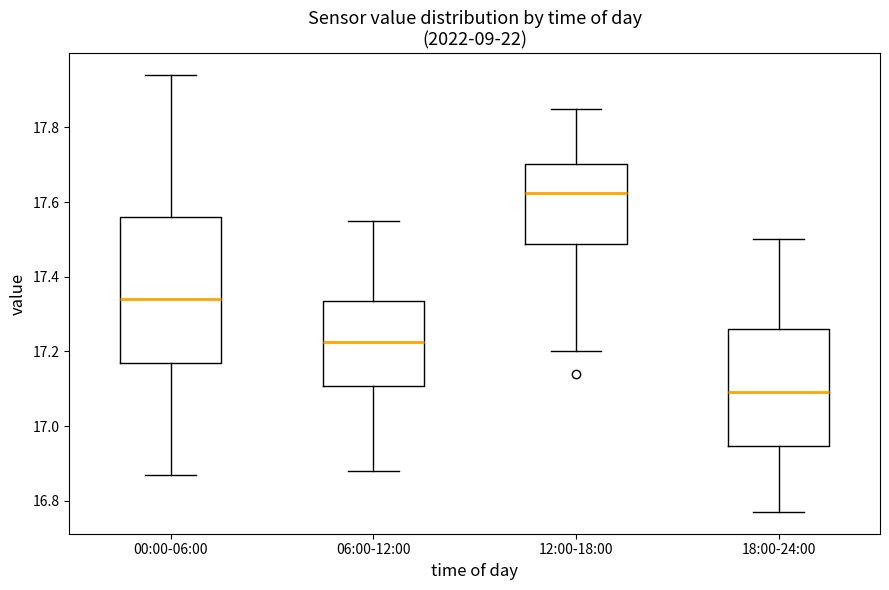

Which box is the tallest, from its lower edge to its upper edge?

00:00-06:00